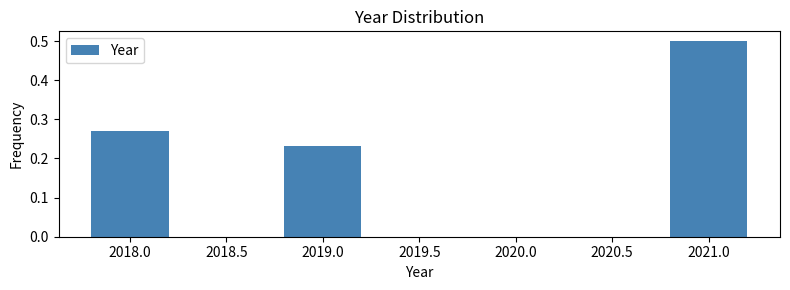

What is the sum of all values?

1.0